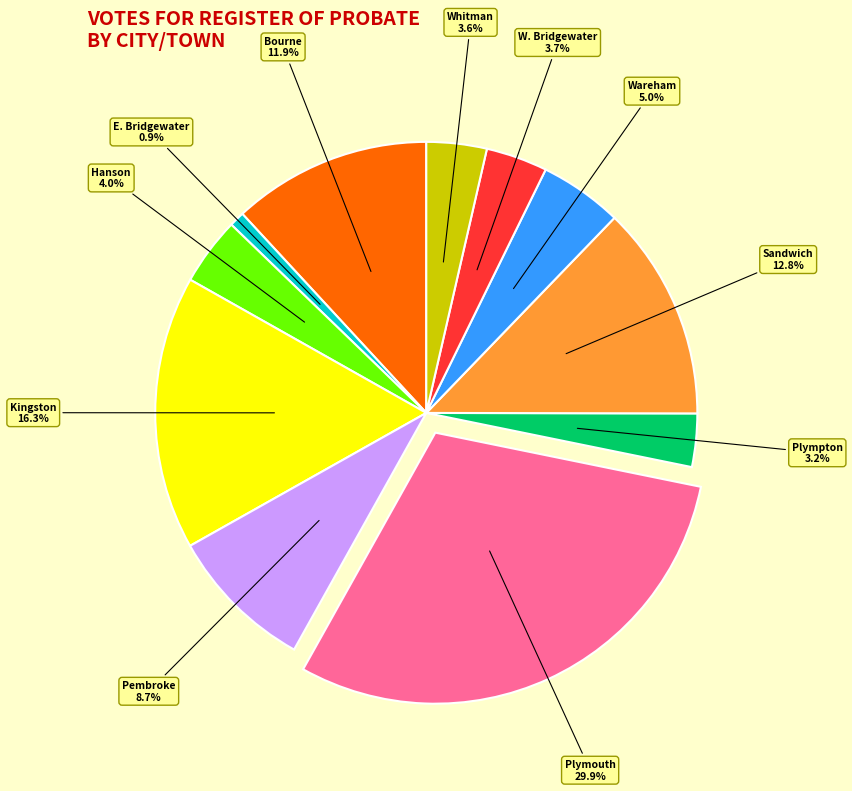

Does any single category account for the majority?

No